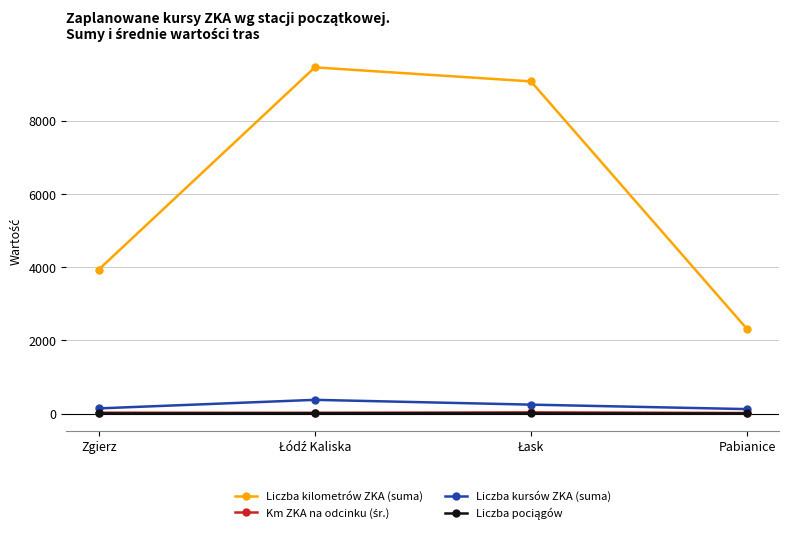

At how many categories does at least one series exceed 2555?

3